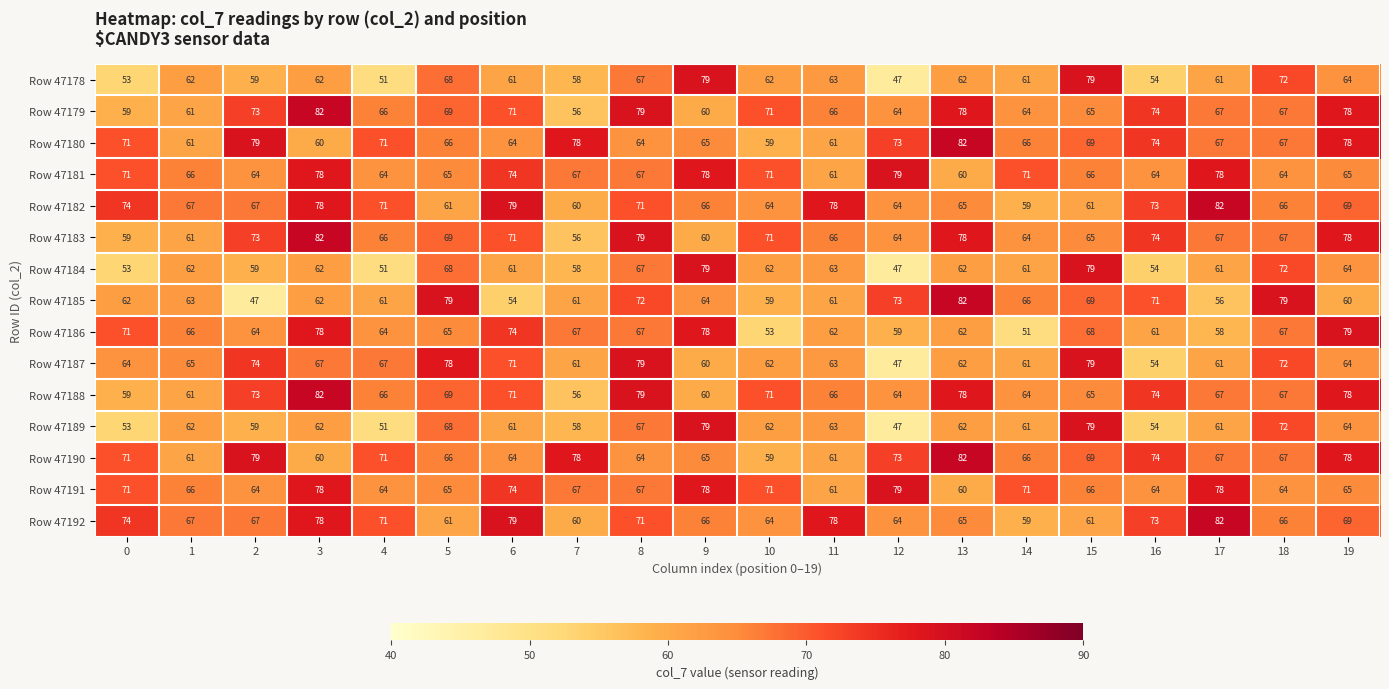

Which series has the widest spread of values?

Row 47185